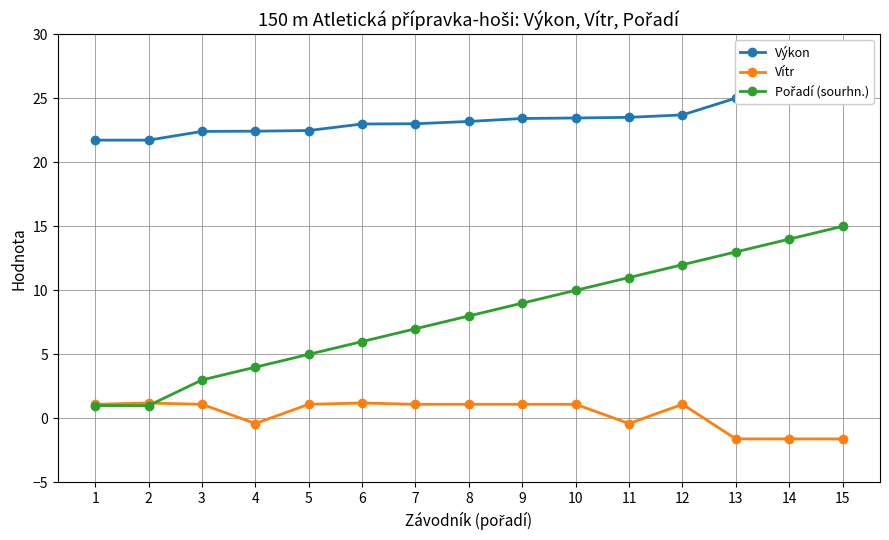

How many values in the Výkon series exceed 23?

9